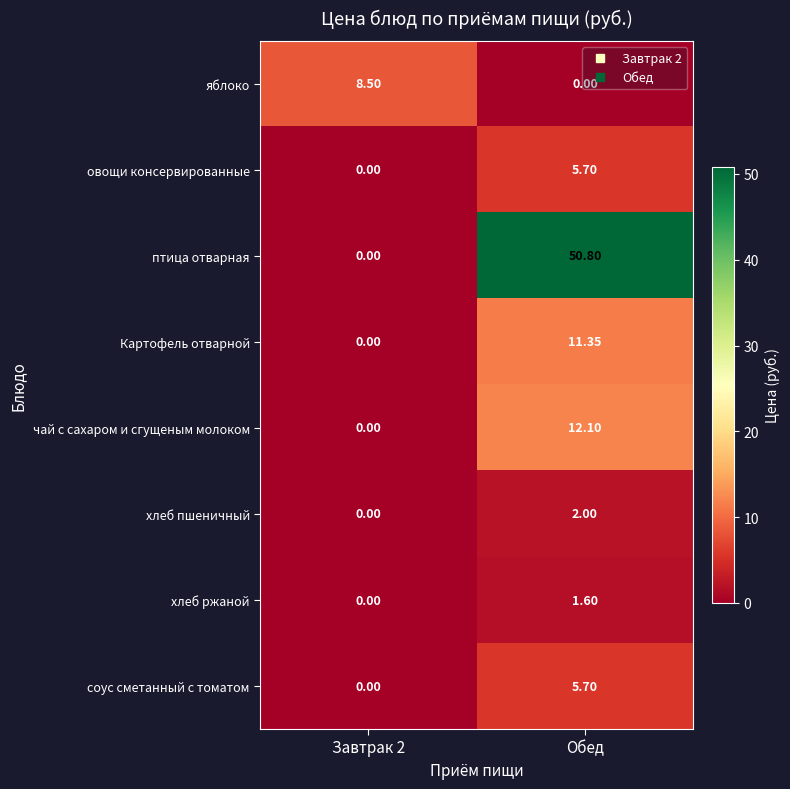

At which label does хлеб ржаной first exceed 1?

Обед